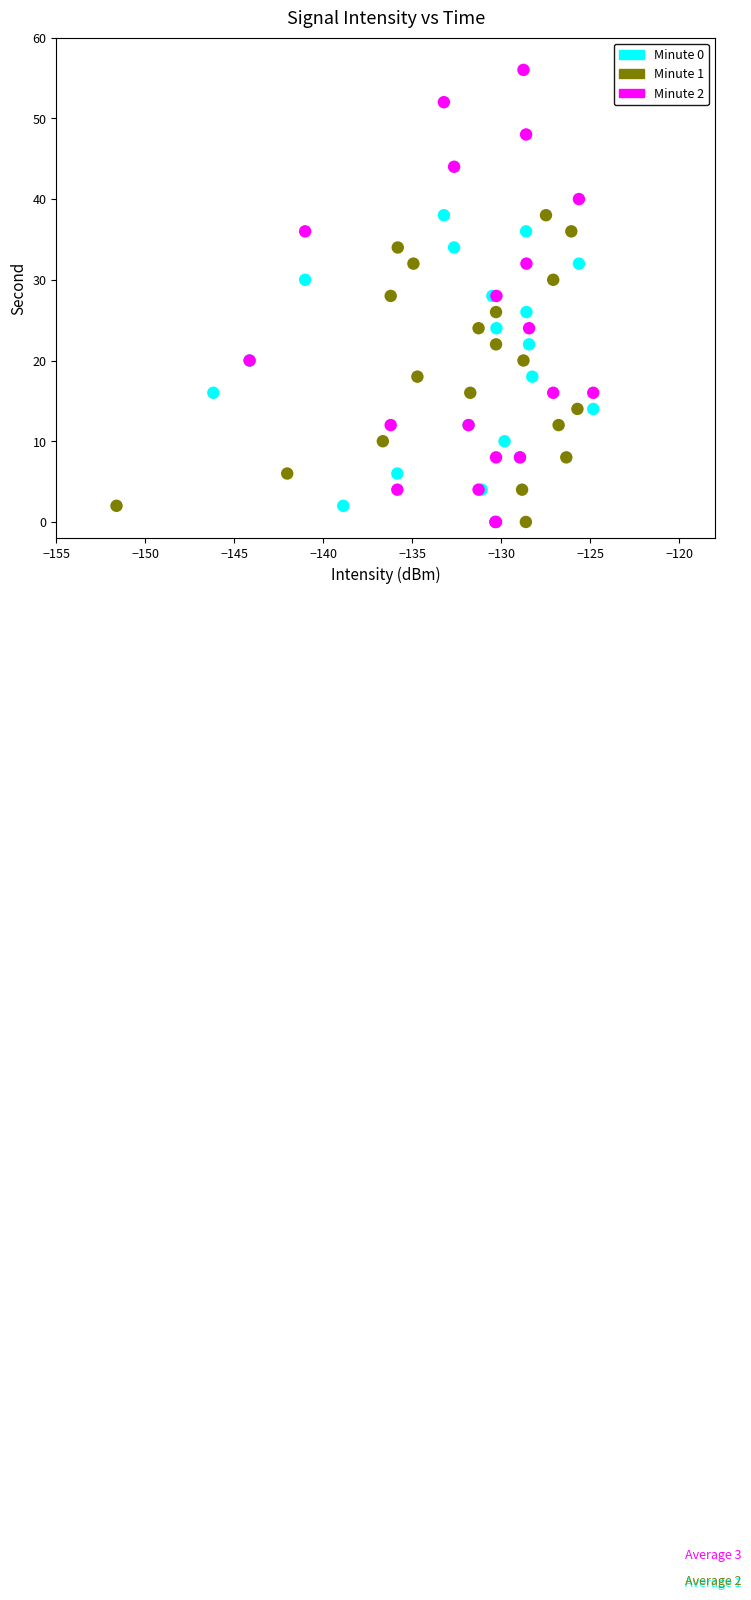

Which series has the largest Y range (max minus min)?

Minute 2